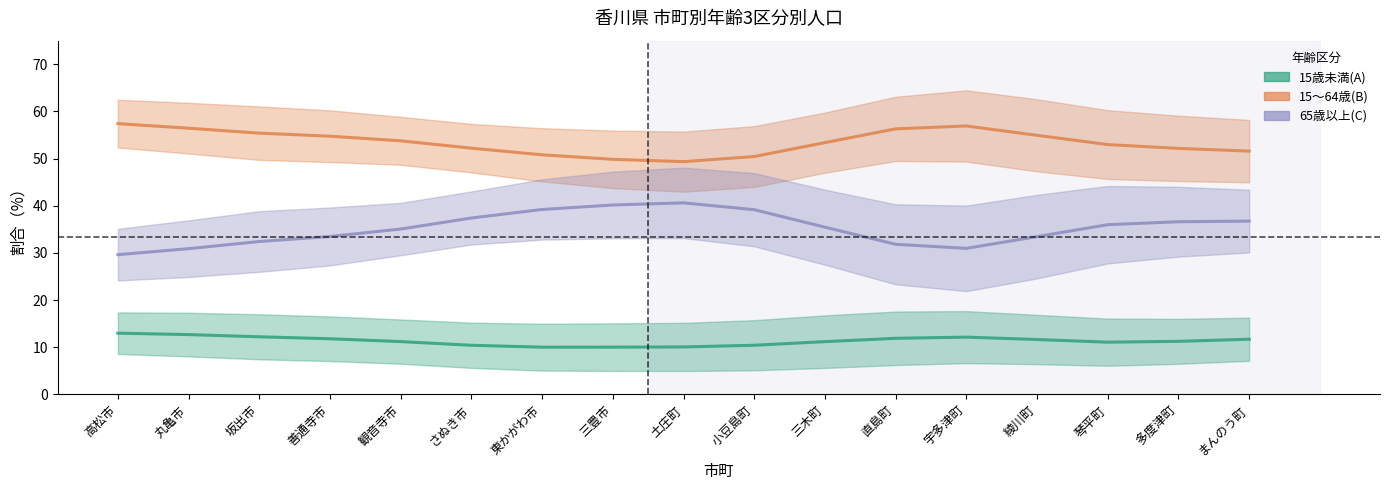

Which series has the largest total across all categories?

15～64歳(B)